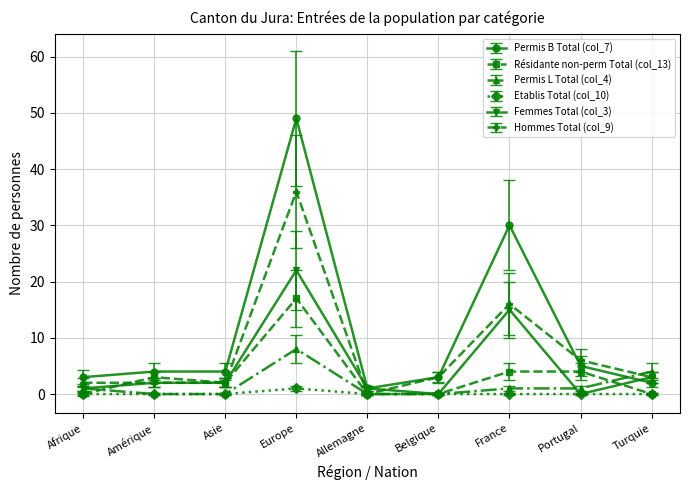

Which category has the highest value in the Permis B Total (col_7) series?

Europe